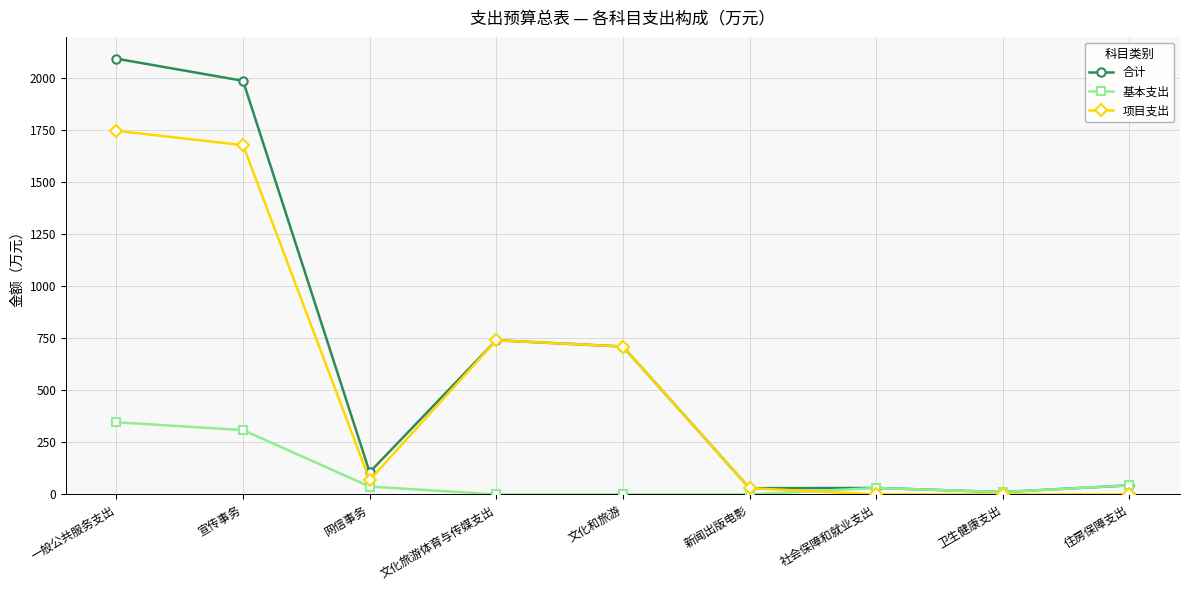

True or false: 项目支出 has more than 2 points higher than both neighbors.

False